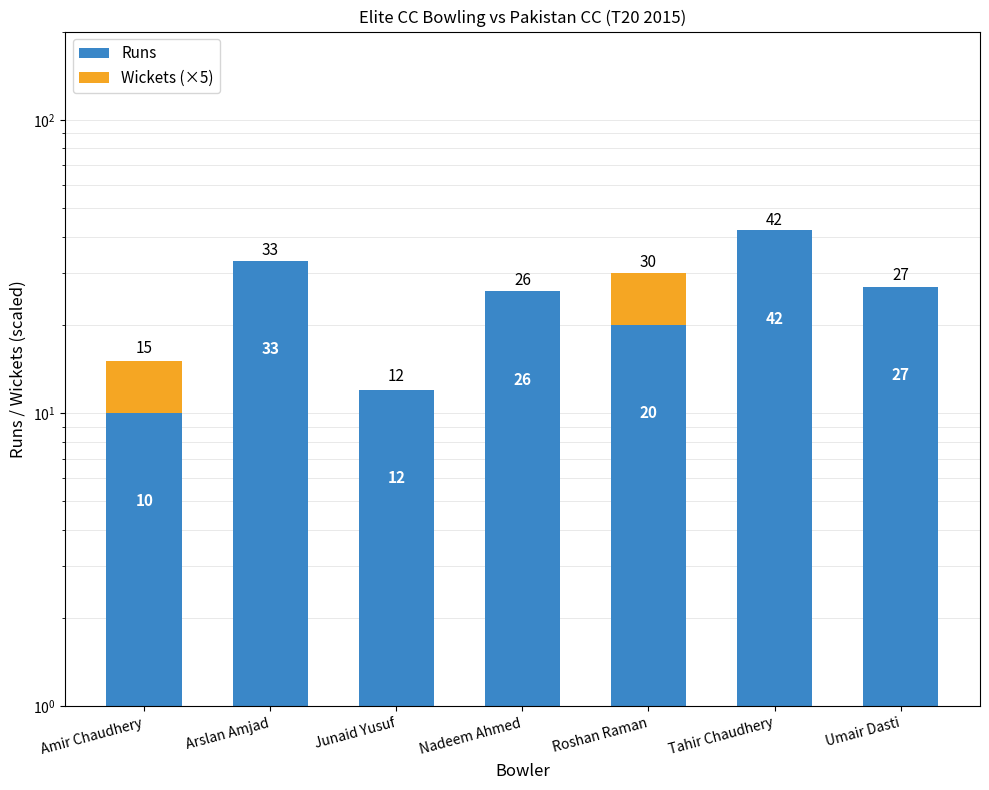

What is the total value across all series at Umair Dasti?

27